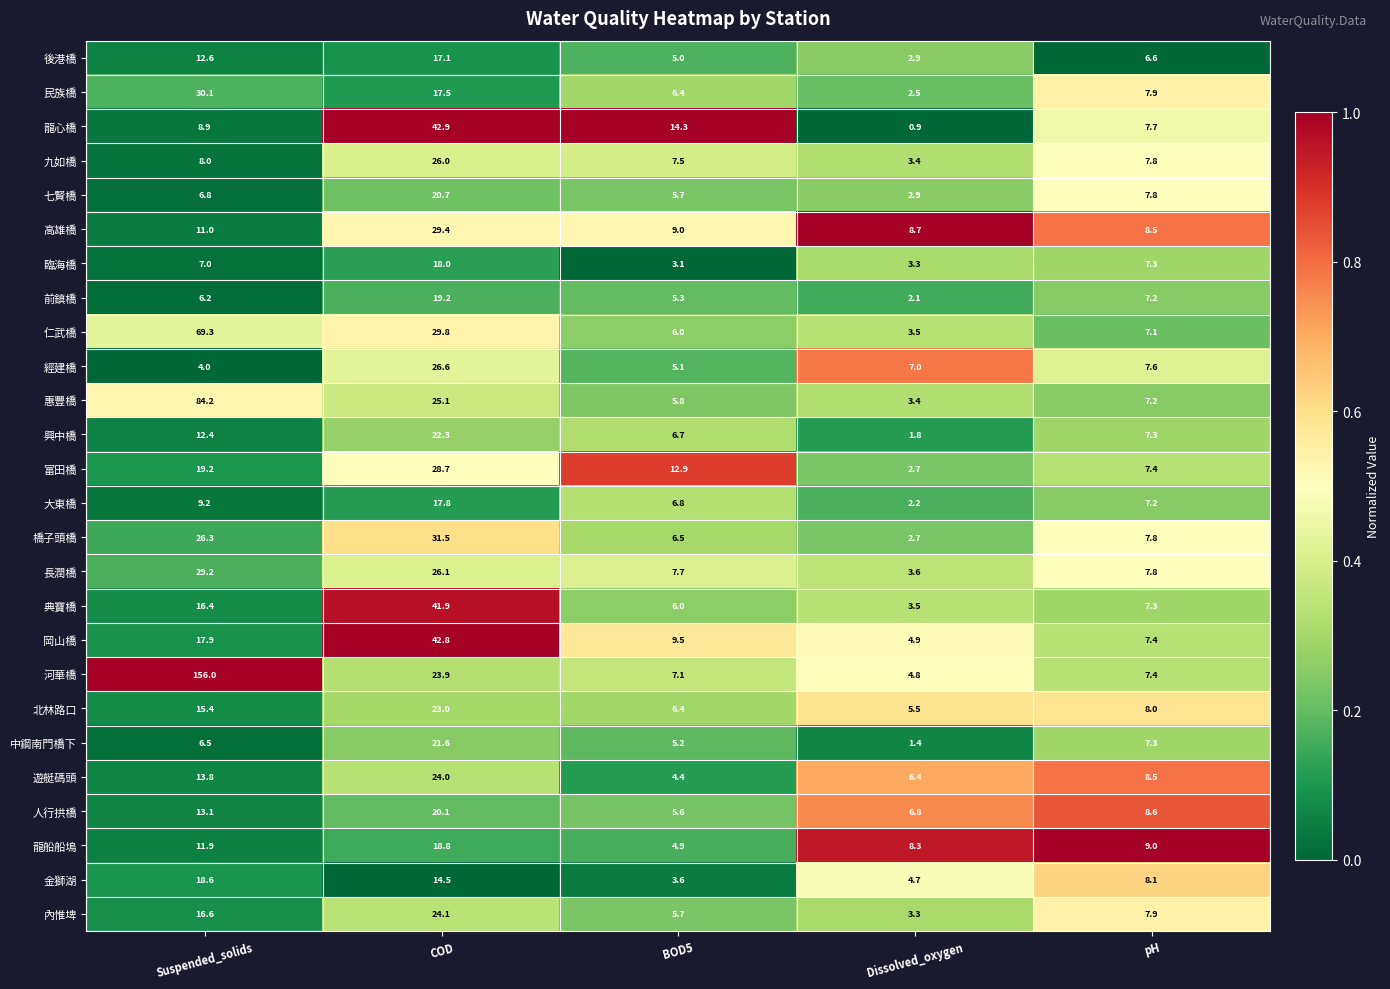

What is the difference between the 後港橋 values at Suspended_solids and COD?

4.5